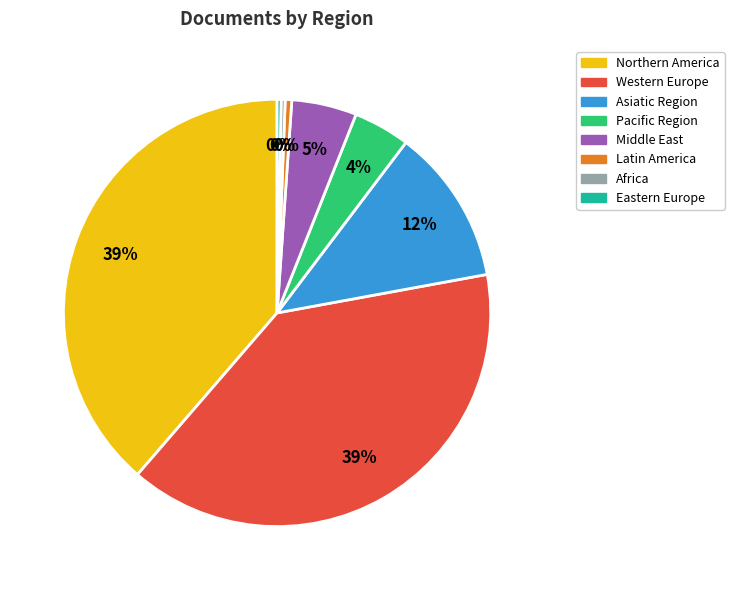

Is there a majority slice in this chart?

No